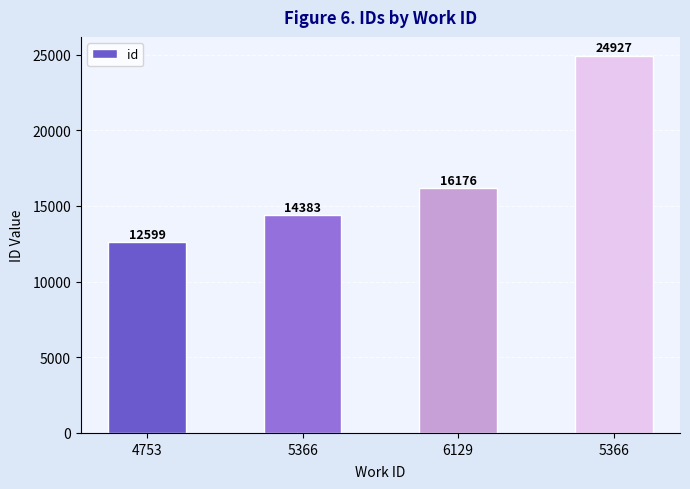

How many data points does each series have?

4